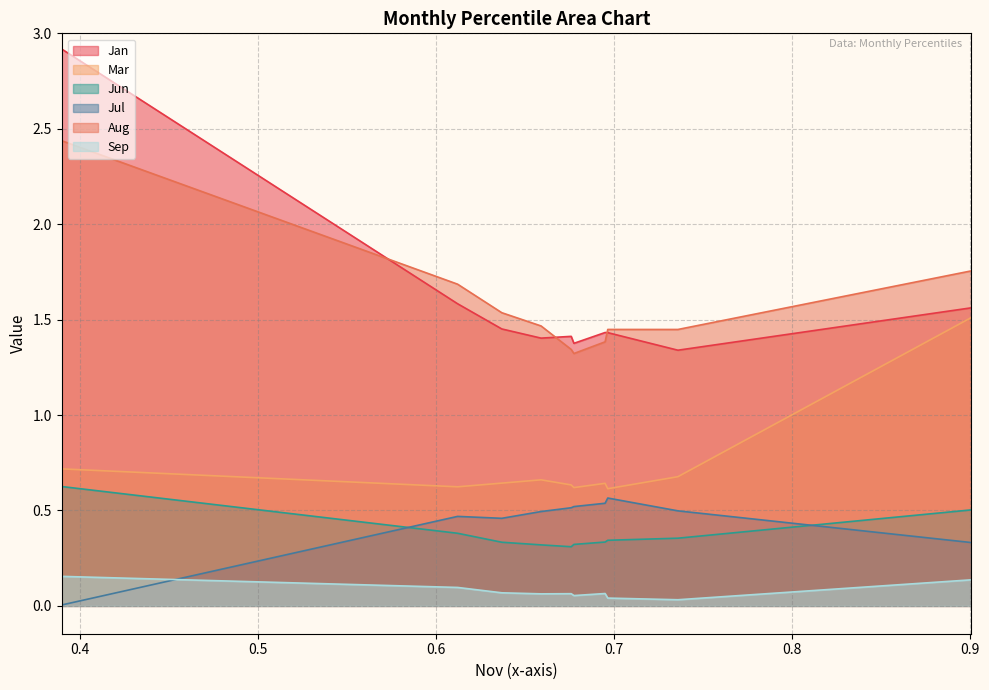

Which category has the lowest value in the Jan series?

pct85